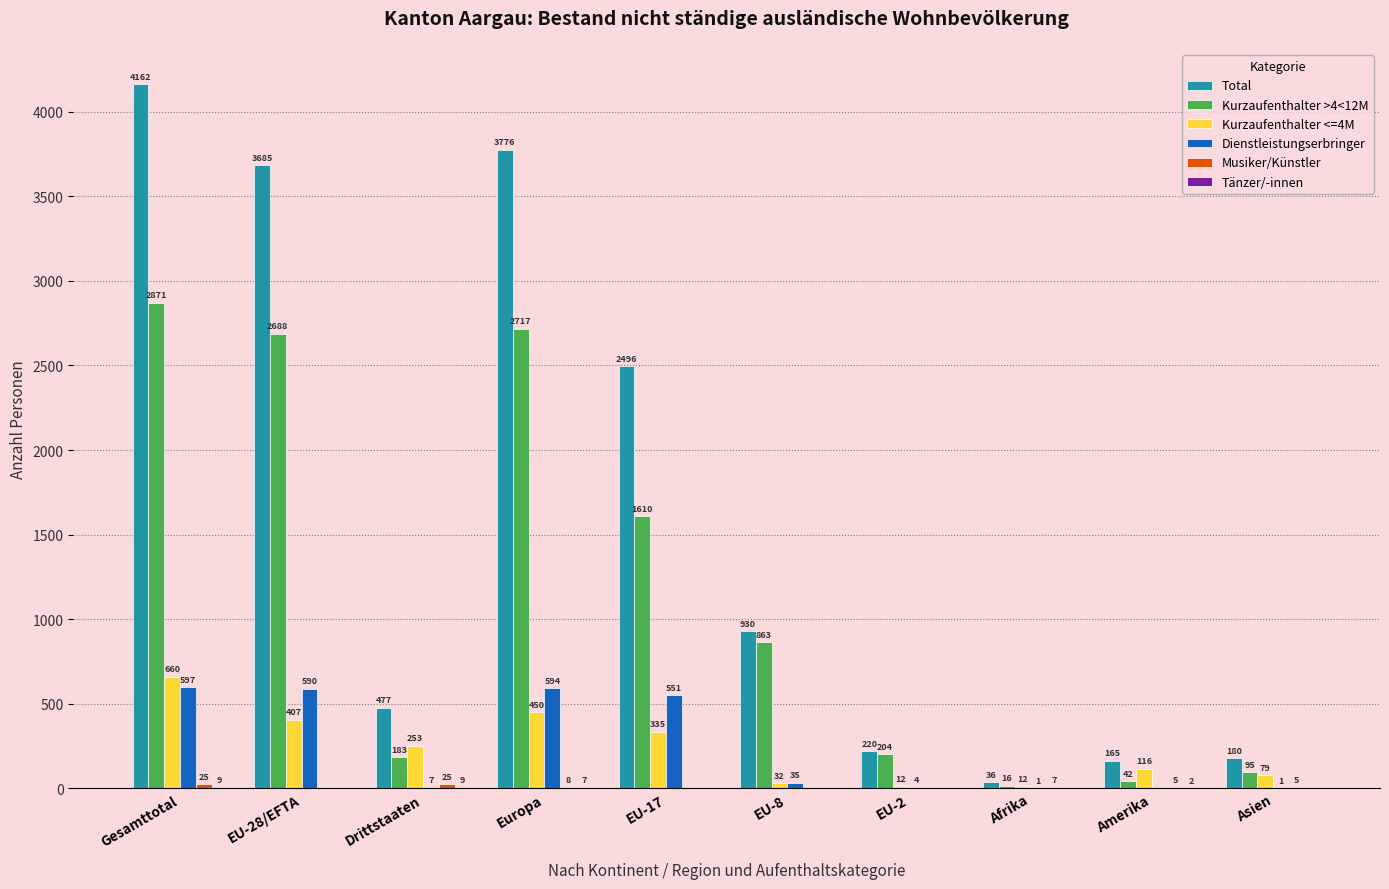

What value does the Kurzaufenthalter <=4M series have at Asien, to the nearest 100?

100